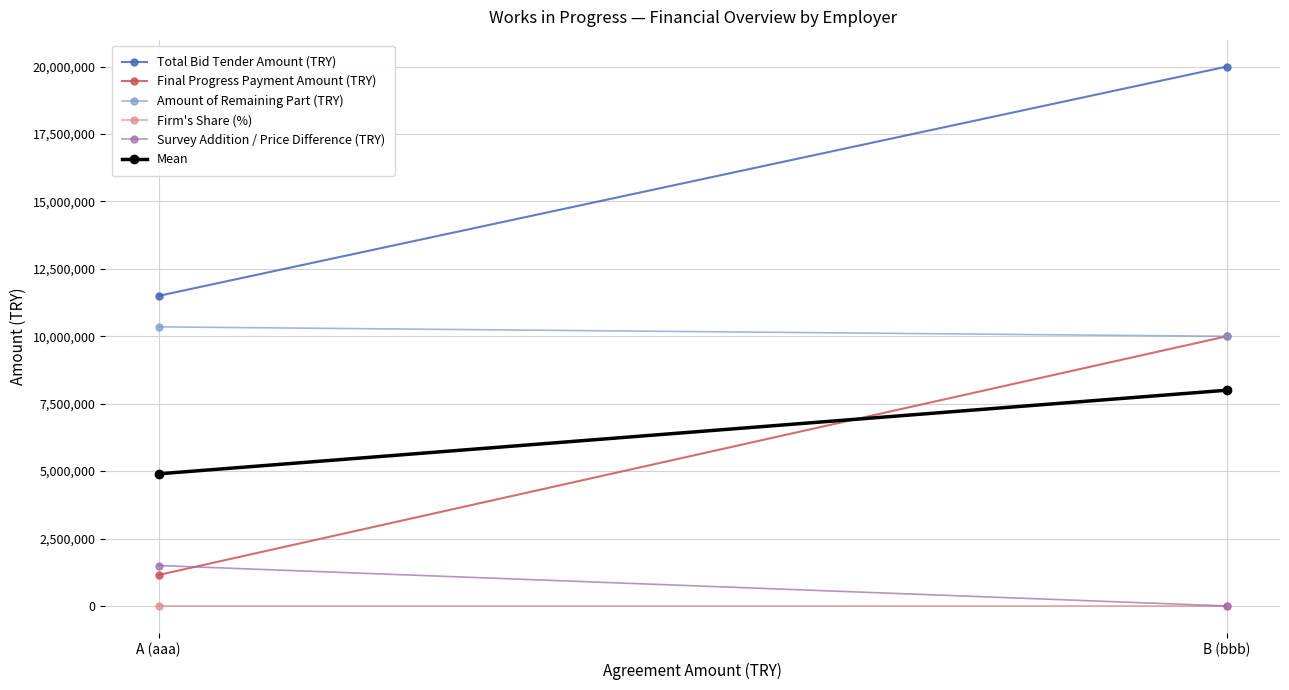

List the labels in order of Total Bid Tender Amount (TRY) value, smallest first.

A (aaa), B (bbb)